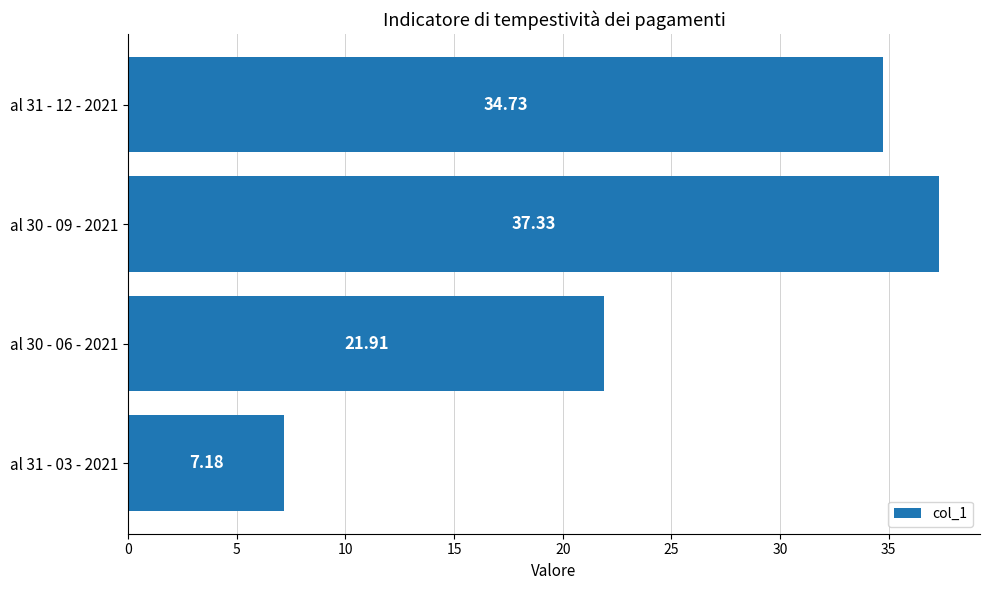

List the labels in order of value, smallest first.

al 31 - 03 - 2021, al 30 - 06 - 2021, al 31 - 12 - 2021, al 30 - 09 - 2021